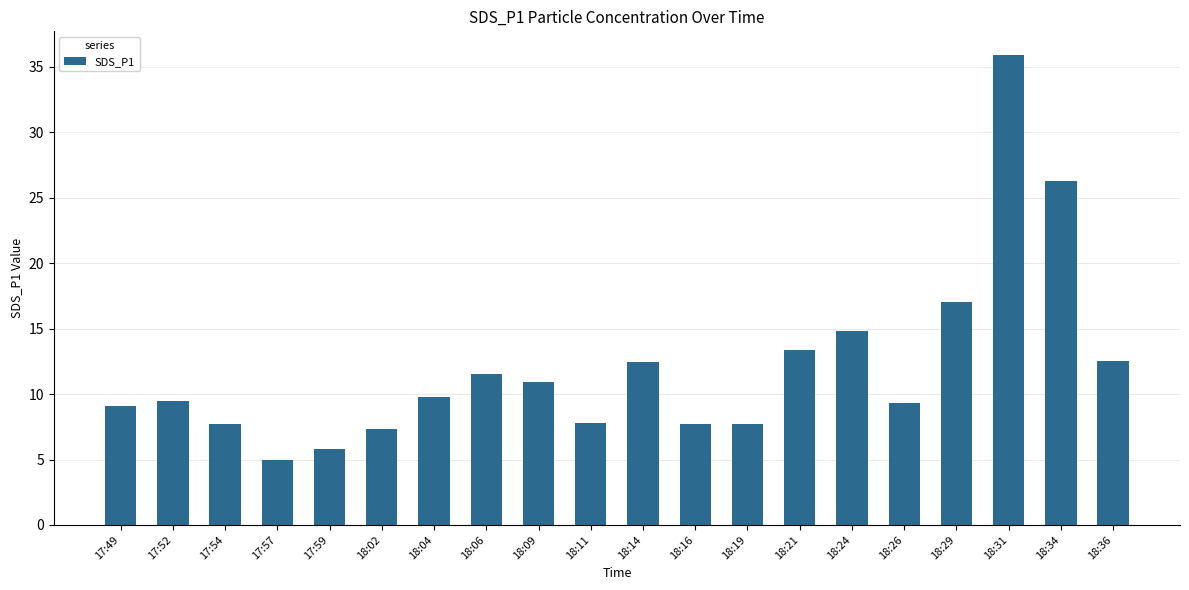

What position from the right is 17:59?

16